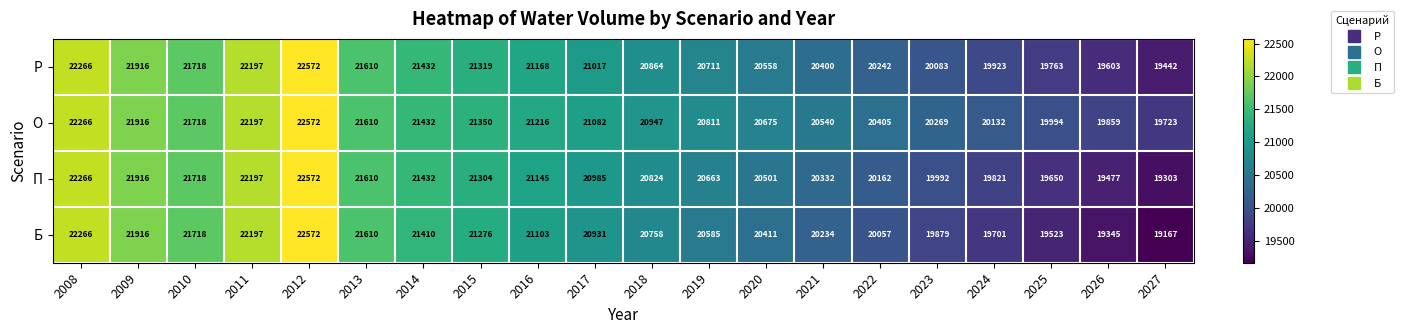

How many series are shown in this chart?

4